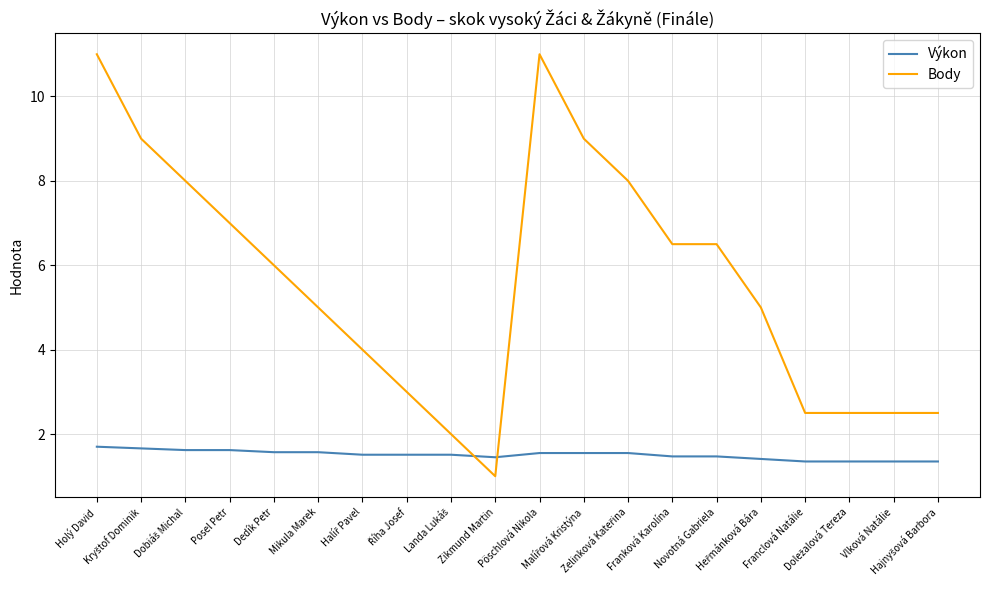

How many Výkon values are between 1 and 2?

20